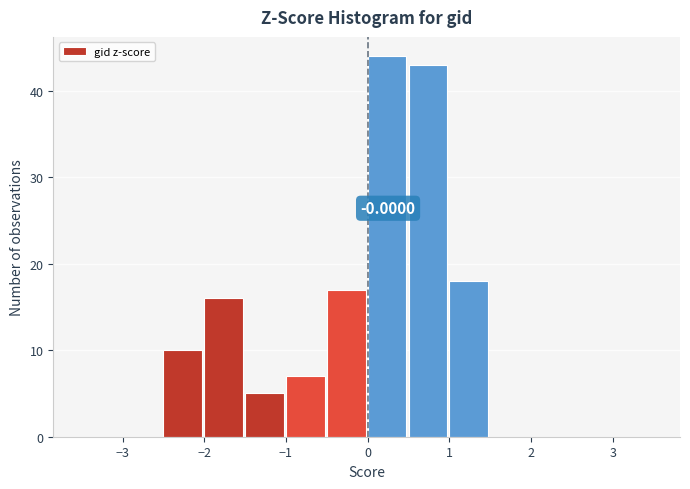

Over which range of the x-axis is the bar tallest?

0.0 to 0.5